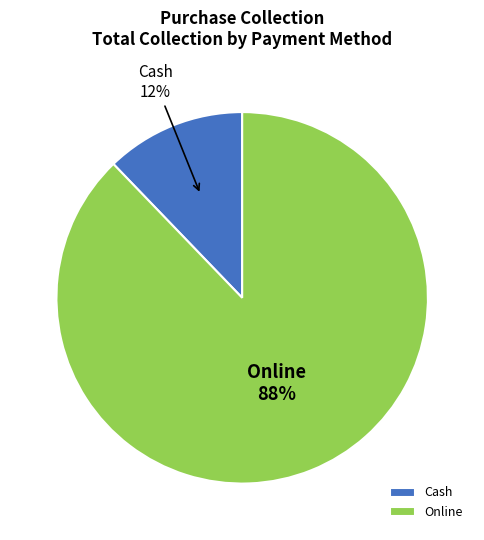

To the nearest percent, what is the difference between the Online and Cash slice percentages?

76%